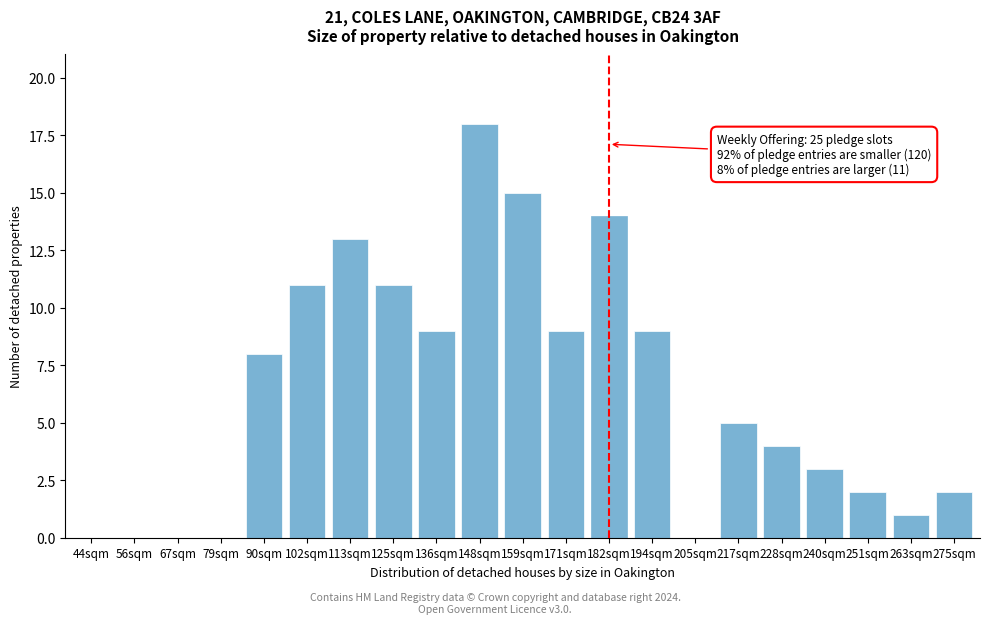

Reading left to right, transcribe all the data shown in this chart.

44sqm=0	56sqm=0	67sqm=0	79sqm=0	90sqm=8	102sqm=11	113sqm=13	125sqm=11	136sqm=9	148sqm=18	159sqm=15	171sqm=9	182sqm=14	194sqm=9	205sqm=0	217sqm=5	228sqm=4	240sqm=3	251sqm=2	263sqm=1	275sqm=2